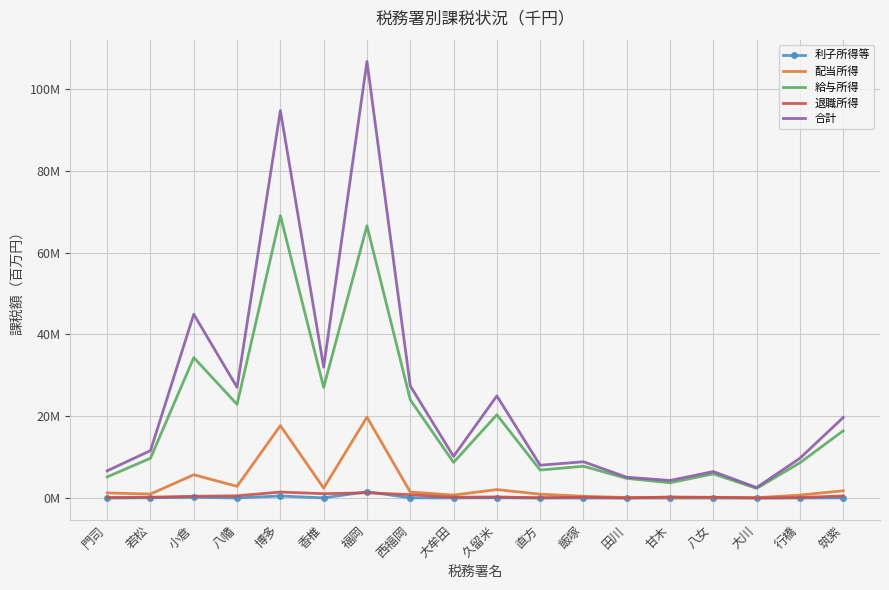

What are all the series names shown in the legend?

利子所得等, 配当所得, 給与所得, 退職所得, 合計